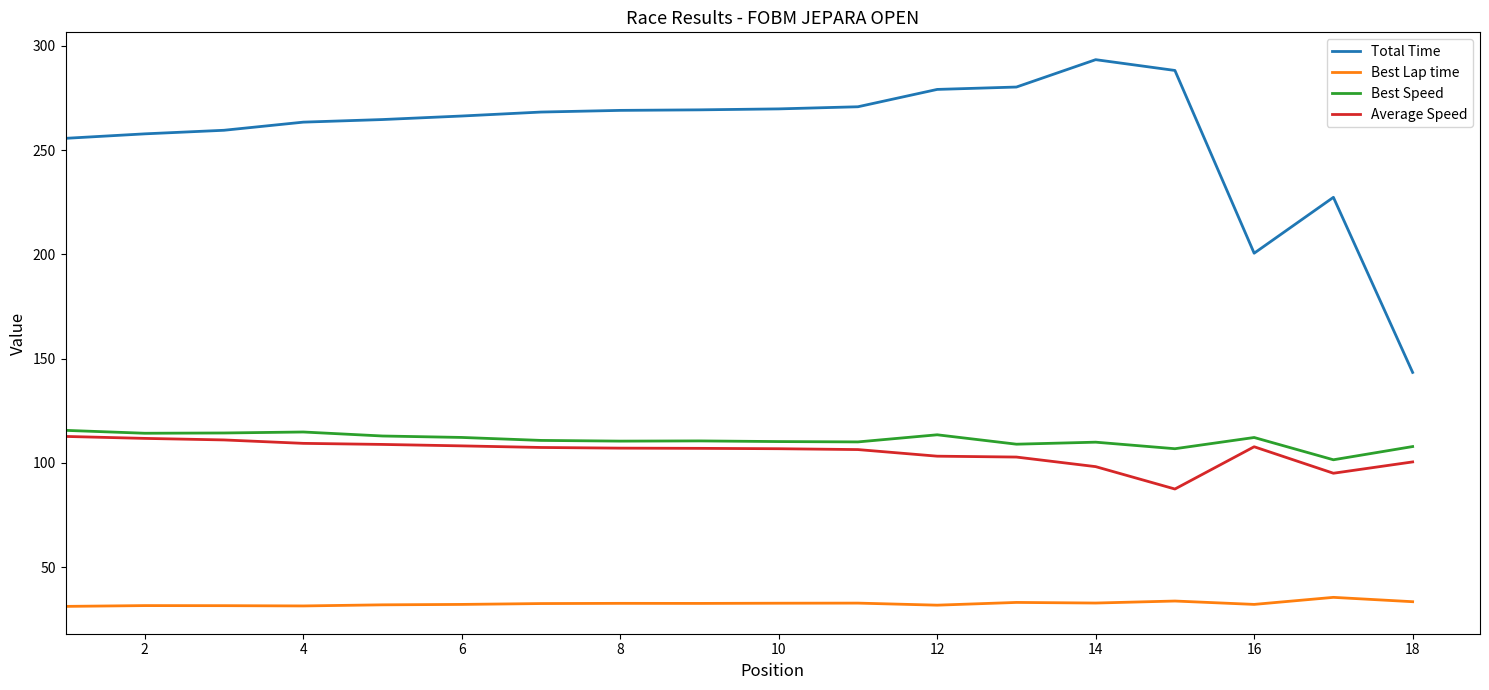

How many lines are shown in the chart?

4